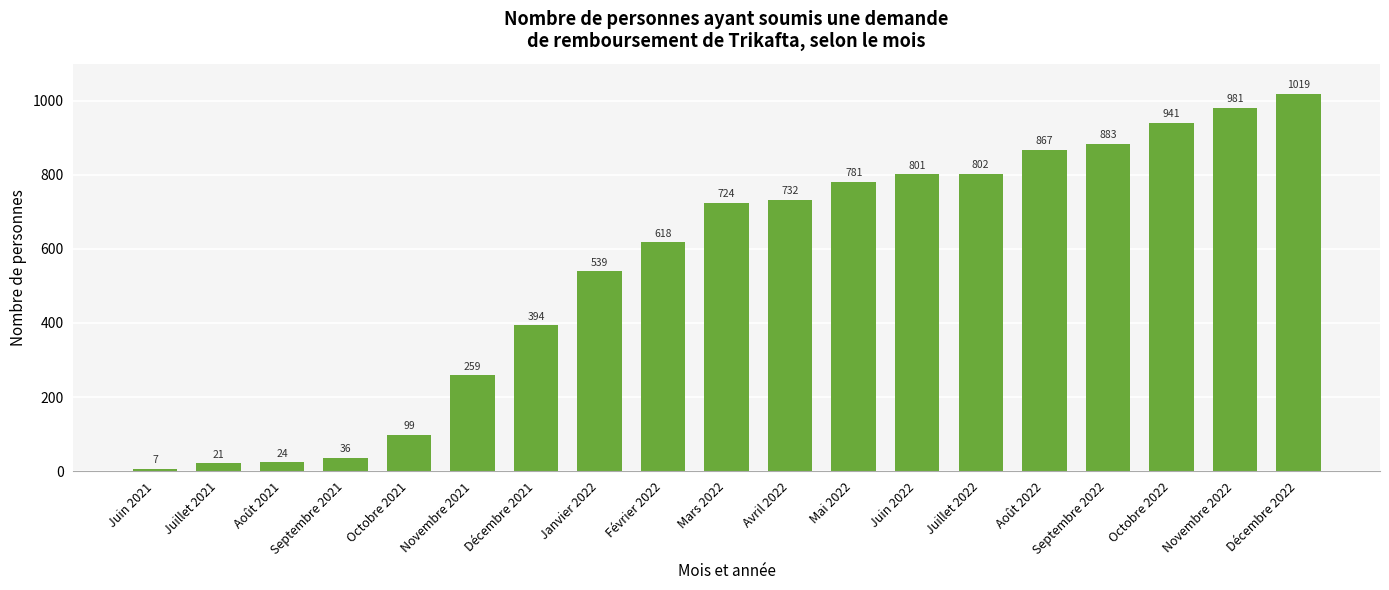

What is the sum of all values?

10528